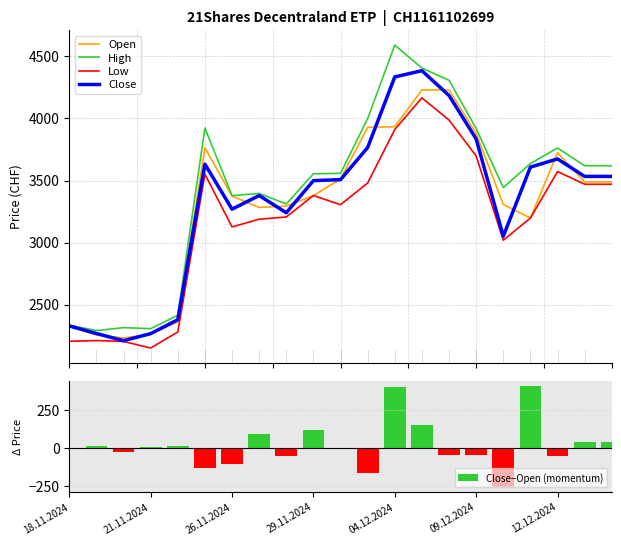

What are all the series names shown in the legend?

Open, High, Low, Close, Close−Open (momentum)